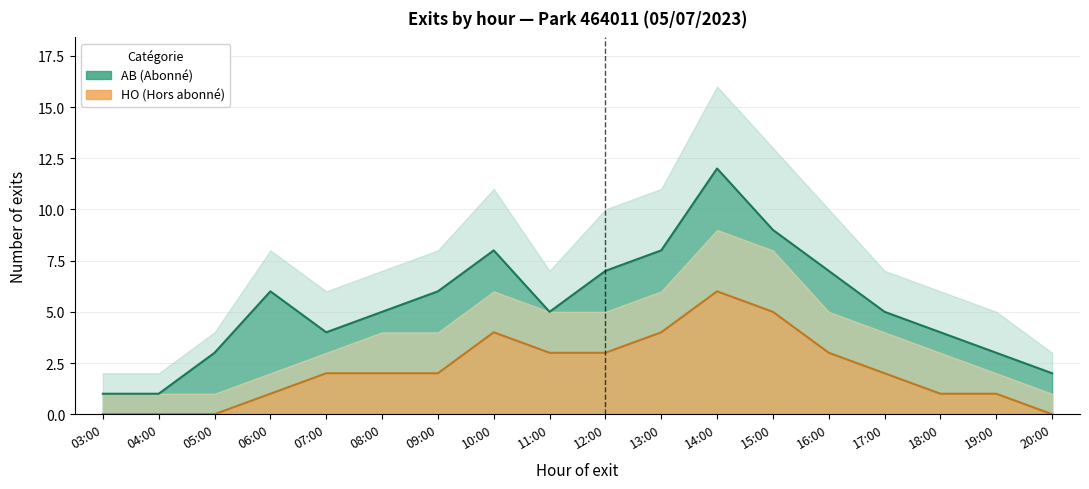

Which category has the lowest value across all series?

03:00